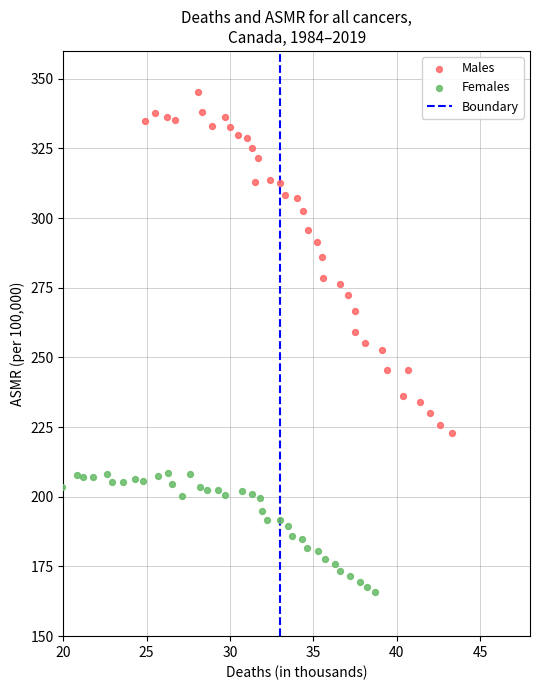

Which series reaches the maximum Y coordinate?

Males